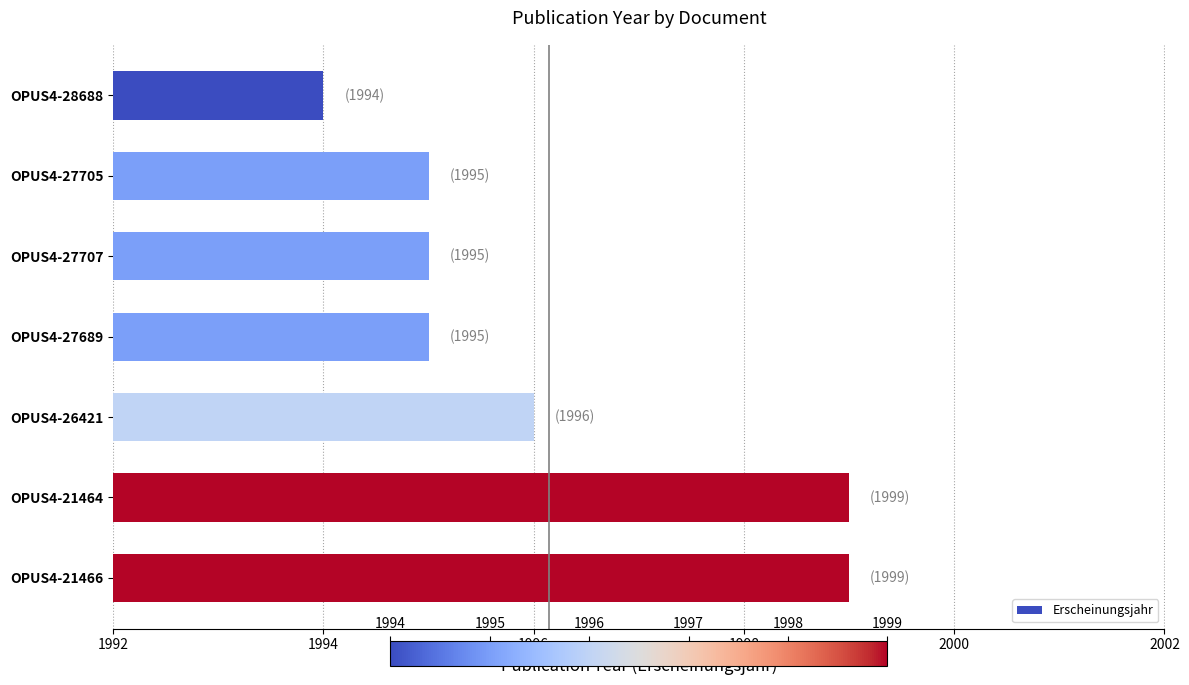

Which label corresponds to the smallest value in the chart?

OPUS4-28688